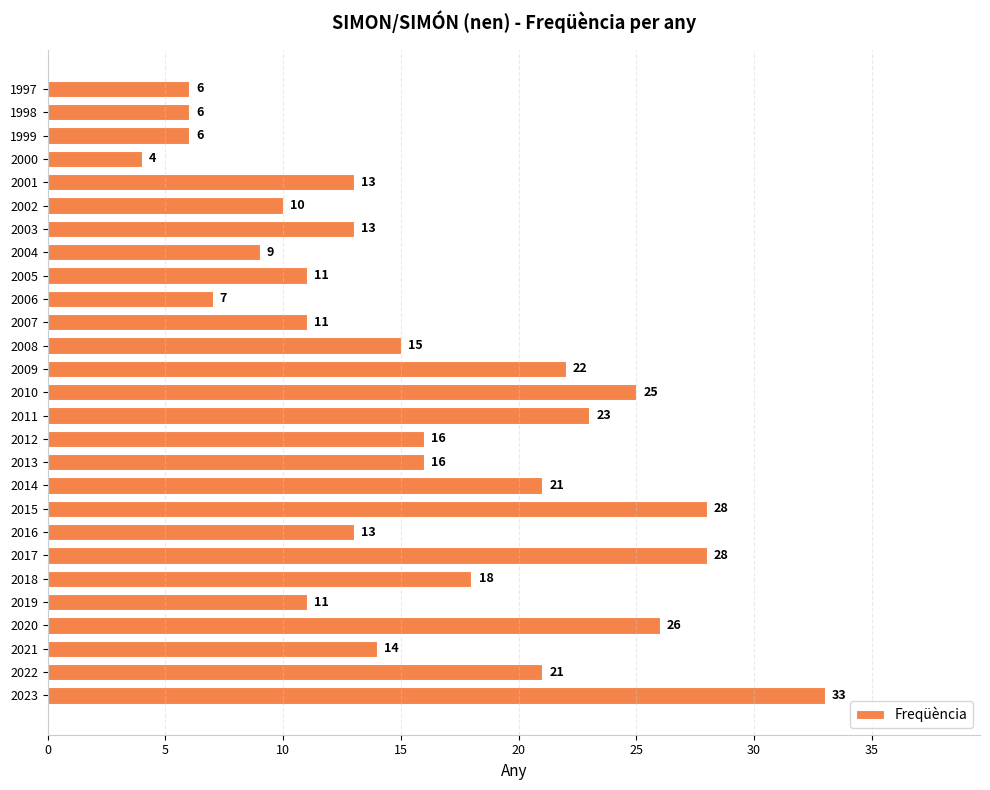

What is the difference between the maximum and second lowest values?

27